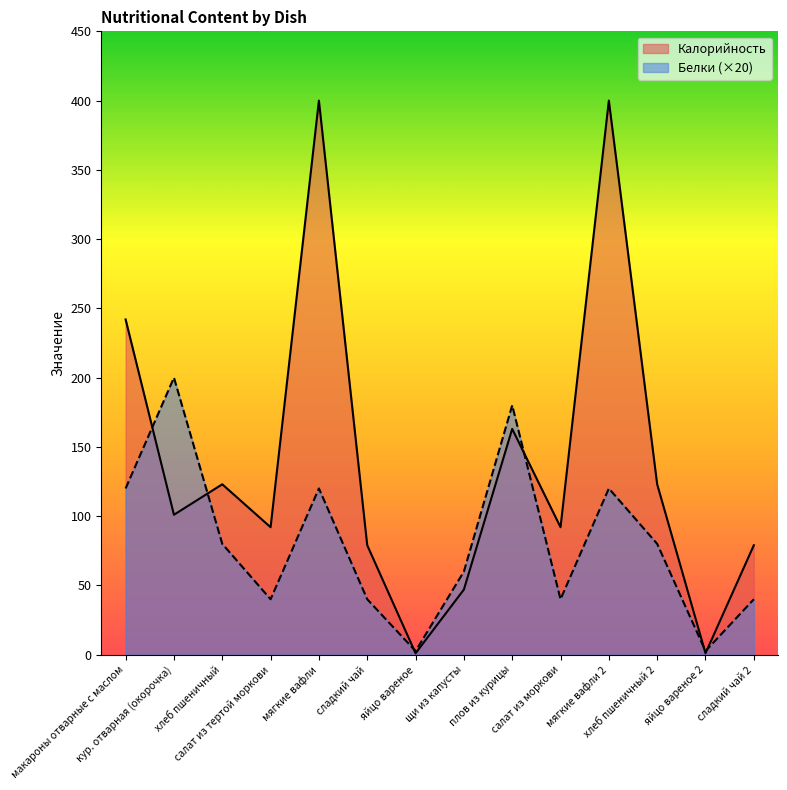

What is the total value across all series at салат из моркови?

132.0